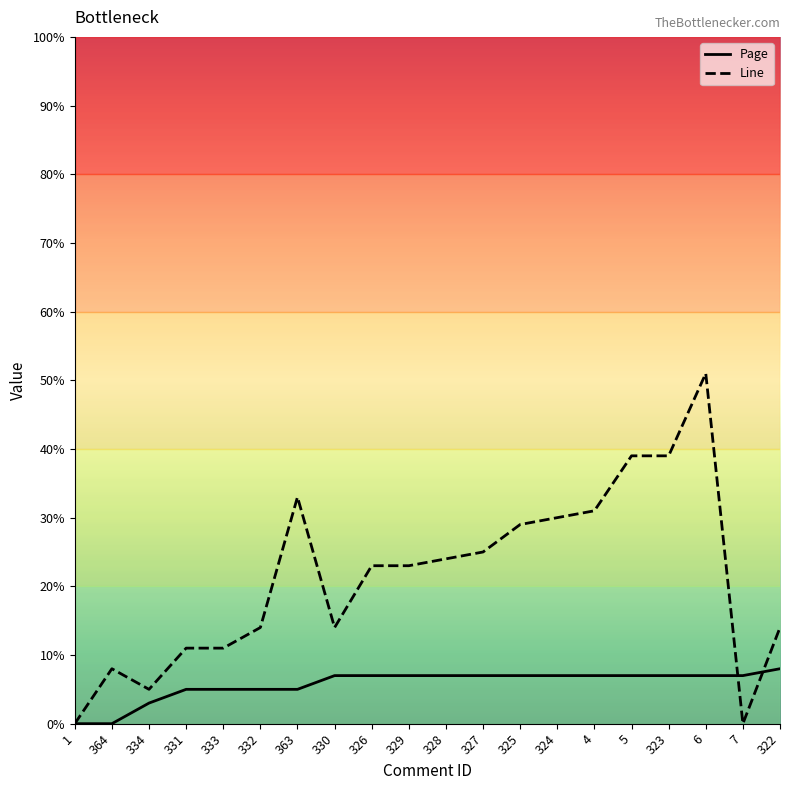

True or false: Line and Page cross at least once.

True